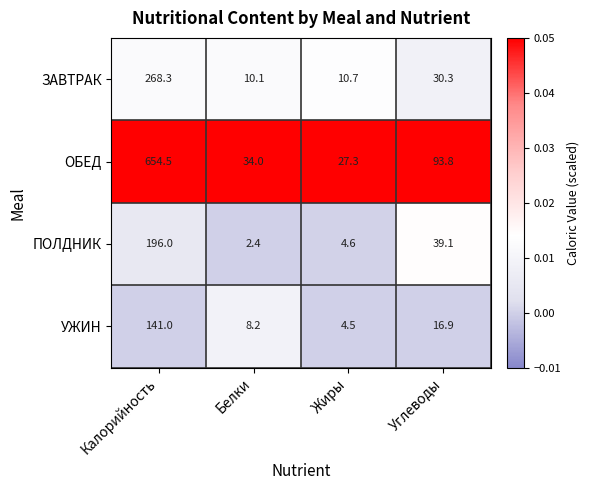

The value of ЗАВТРАК at Углеводы is 30.3. True or false?

True